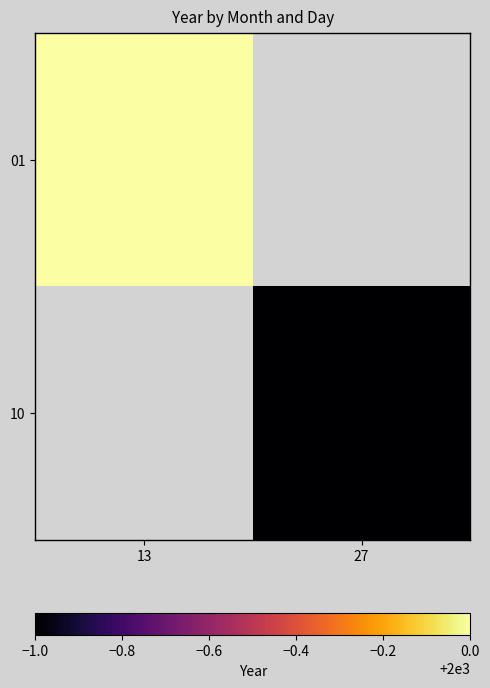

The value of 10 at 27 is 659.5. True or false?

False